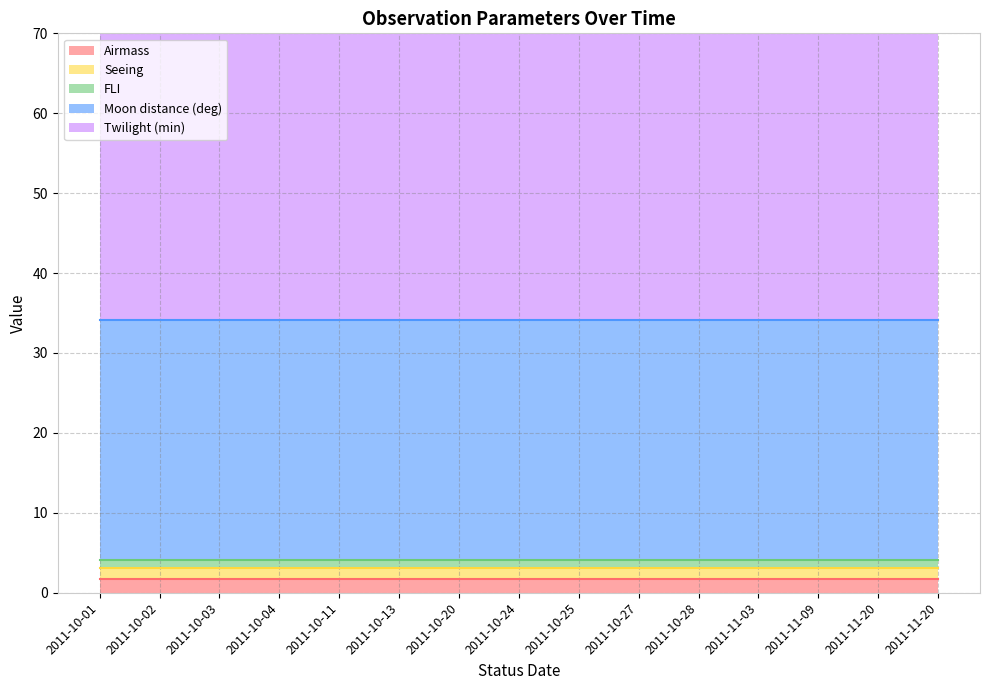

What is the label of the 2nd point from the right?

2011-11-20